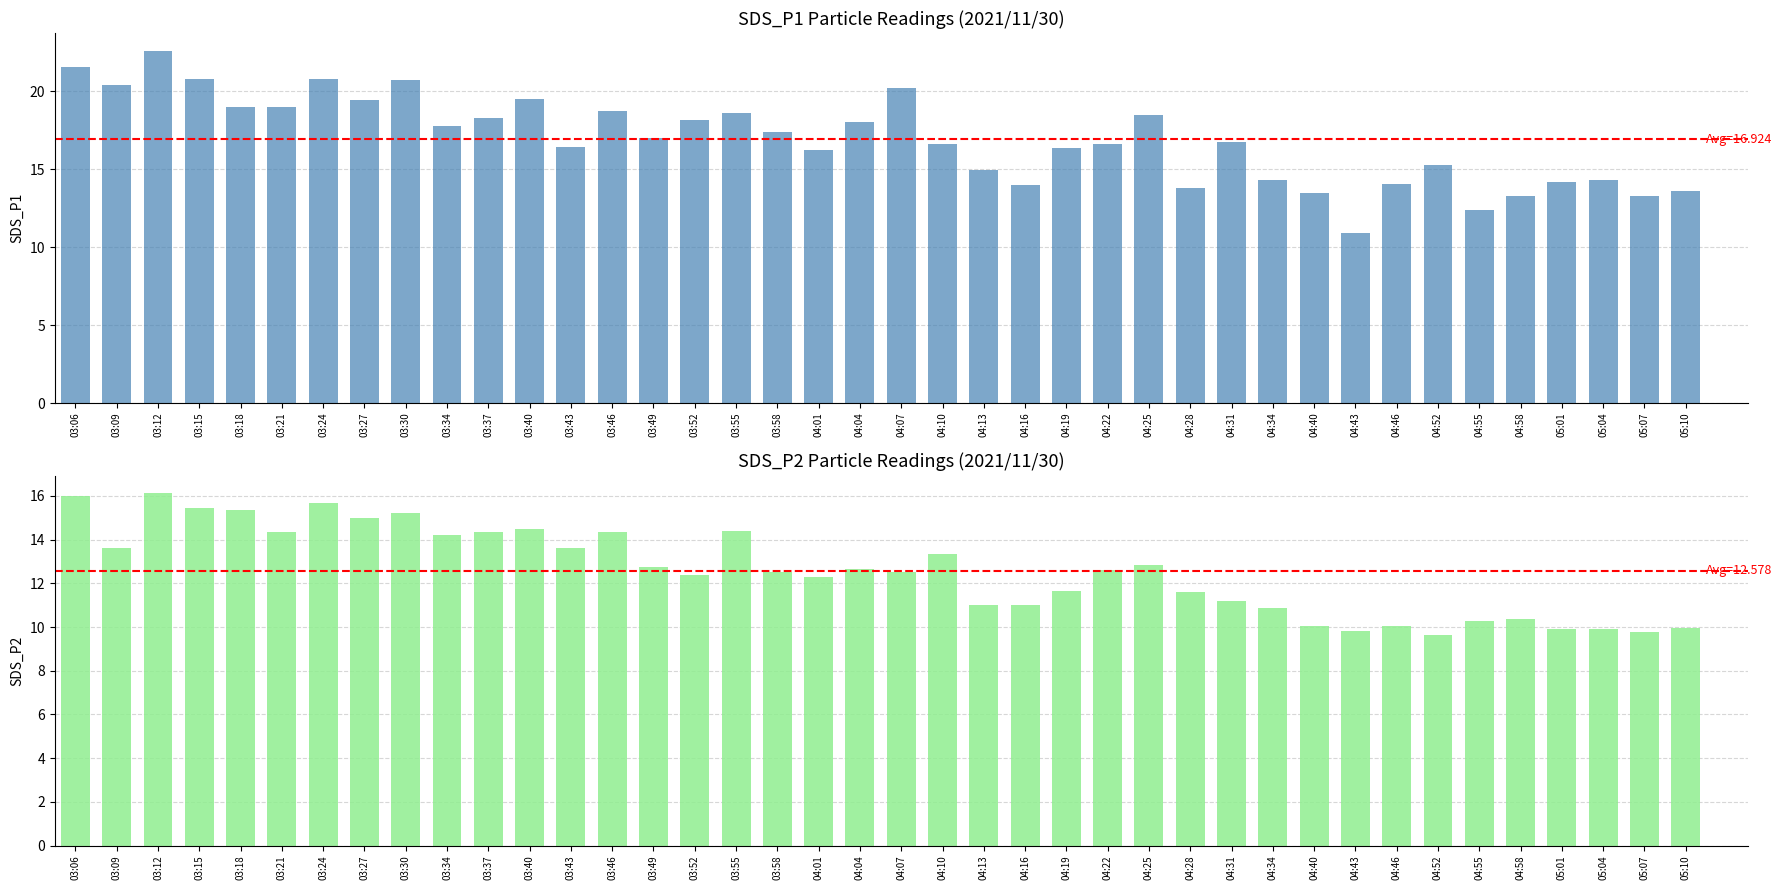

List the series in order of their peak value, highest first.

SDS_P1, SDS_P2